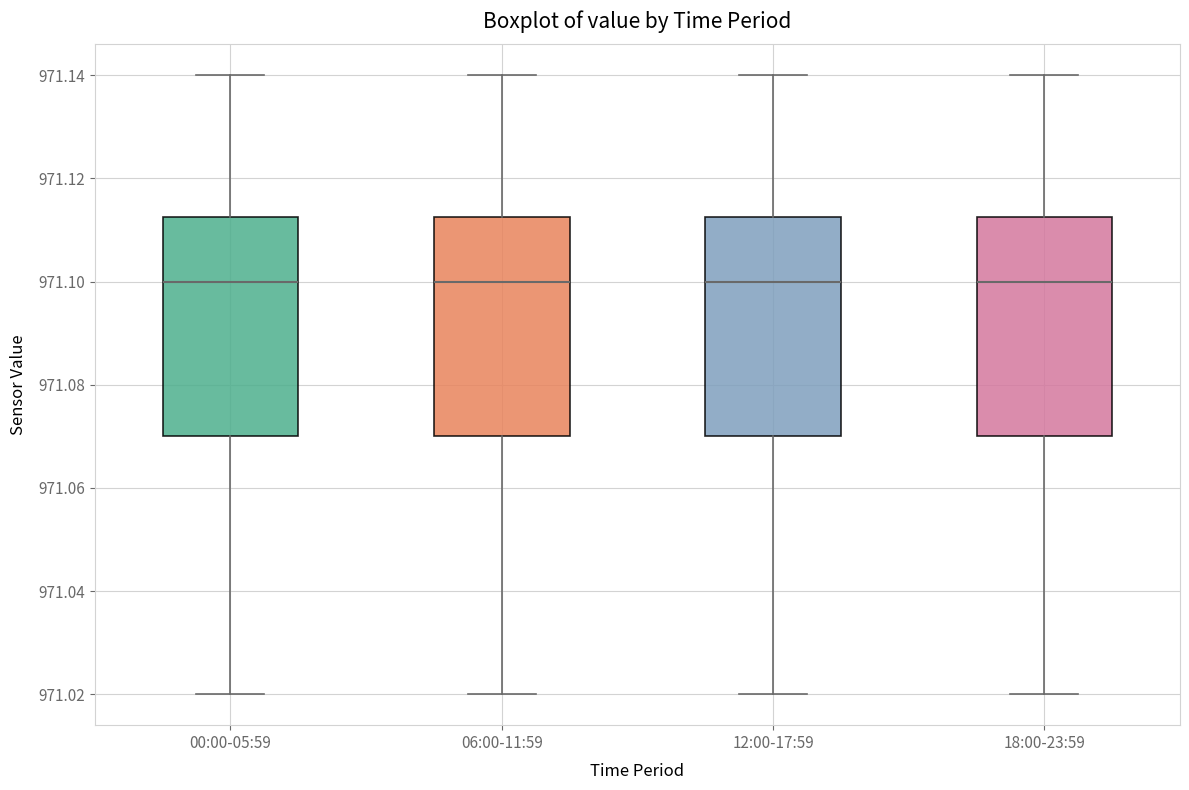

Reading left to right, read every box against the y-axis: the position of its median line, the range the box covers, and the ends of its whiskers. The values are not printed on the chart, so give them approximately, as read against the axis.

00:00-05:59: median 971.100, box 971.070 to 971.112, whiskers 971.020 to 971.140
06:00-11:59: median 971.100, box 971.070 to 971.112, whiskers 971.020 to 971.140
12:00-17:59: median 971.100, box 971.070 to 971.112, whiskers 971.020 to 971.140
18:00-23:59: median 971.100, box 971.070 to 971.112, whiskers 971.020 to 971.140